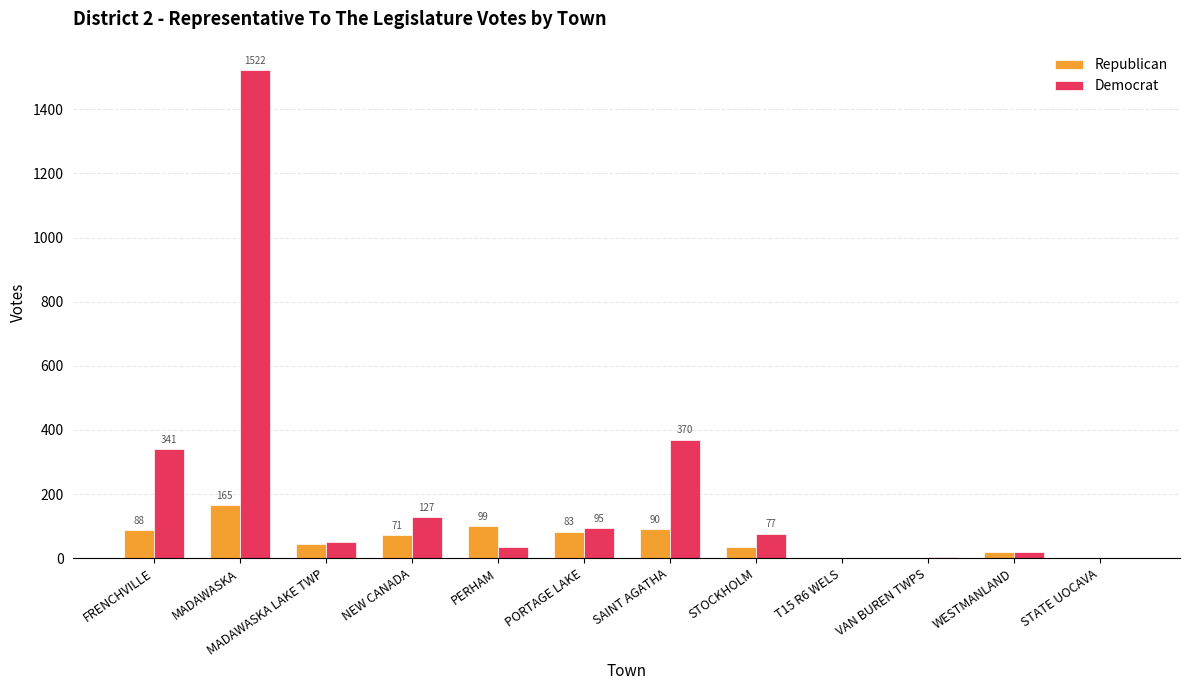

What is the maximum value for Democrat?

1522